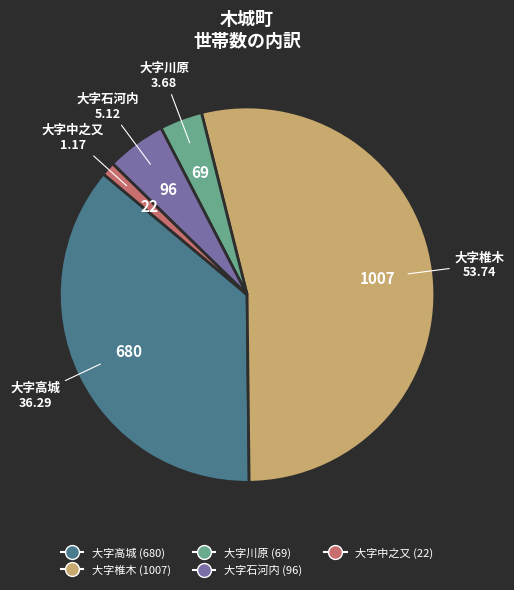

Which slice is the smallest?

大字中之又